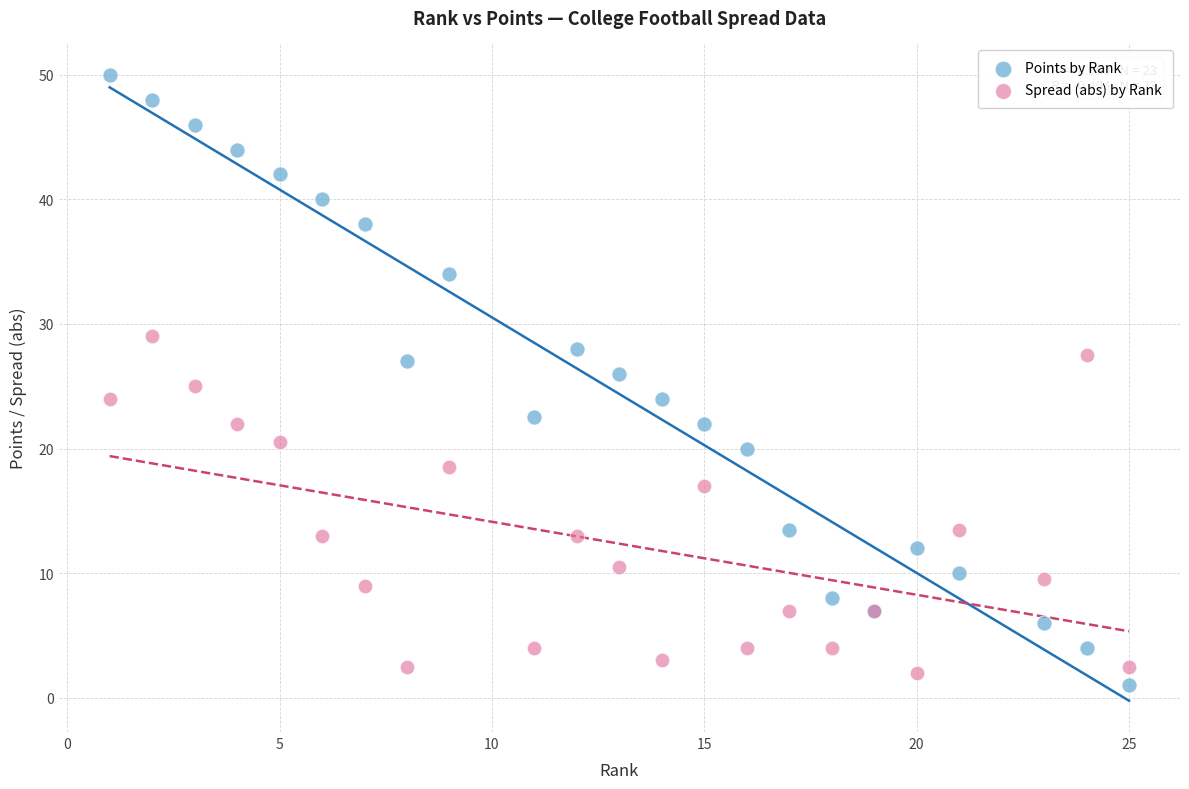

Which series reaches the maximum Y coordinate?

Points by Rank